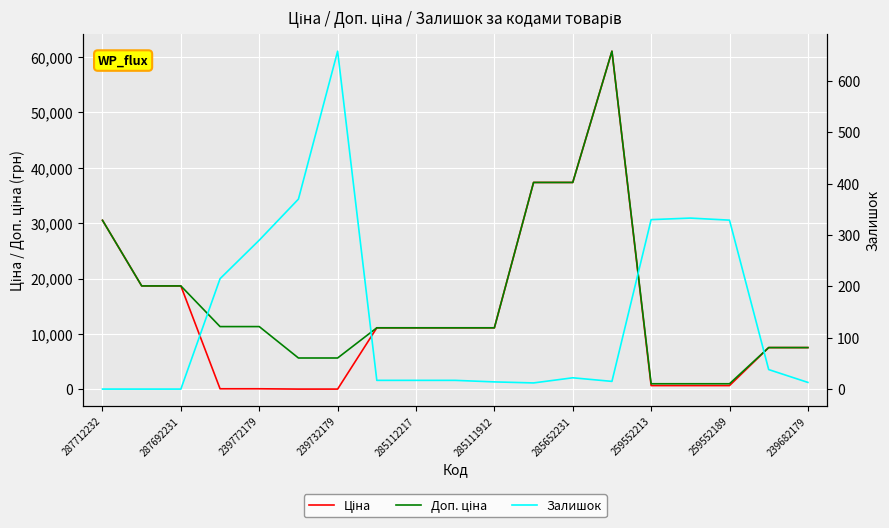

True or false: Доп. ціна and Ціна intersect in this chart.

False